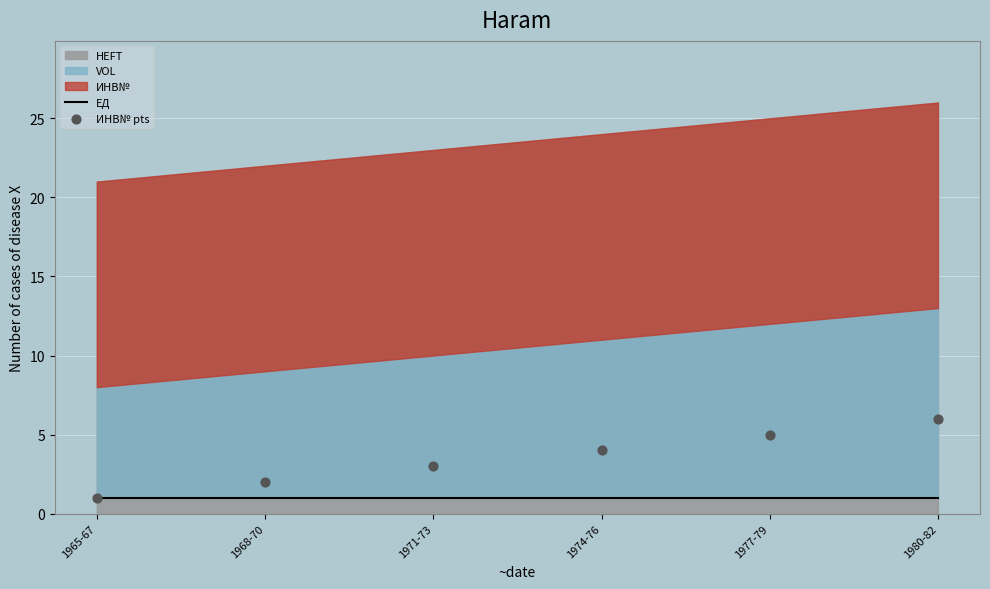

Which series has the largest Y range (max minus min)?

ИНВ№ pts